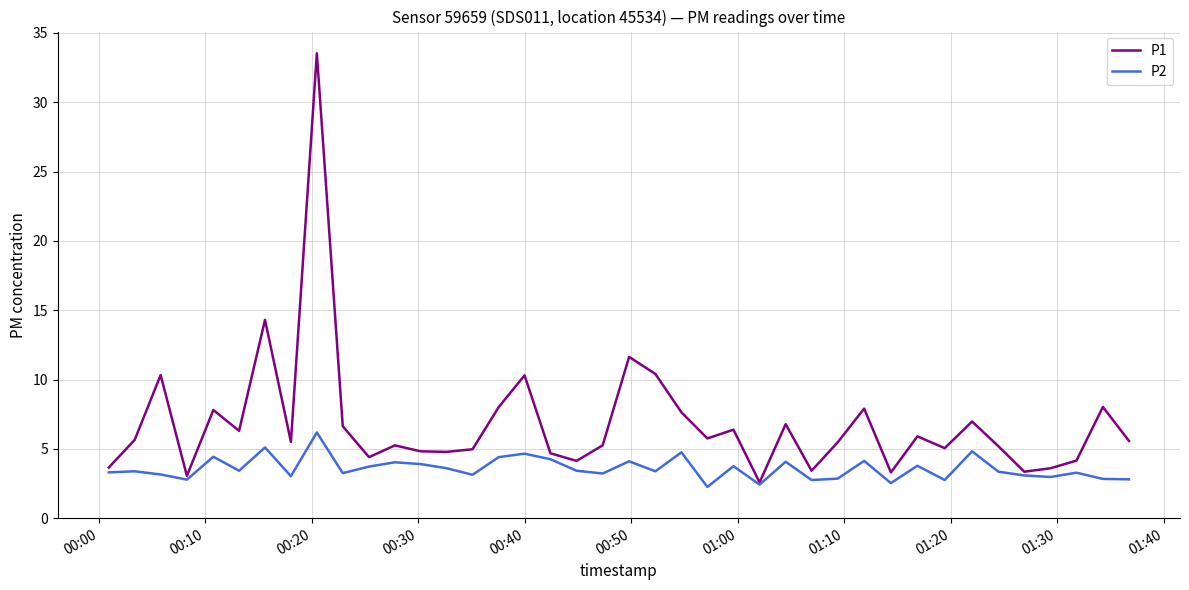

Which series has the largest total across all categories?

P1